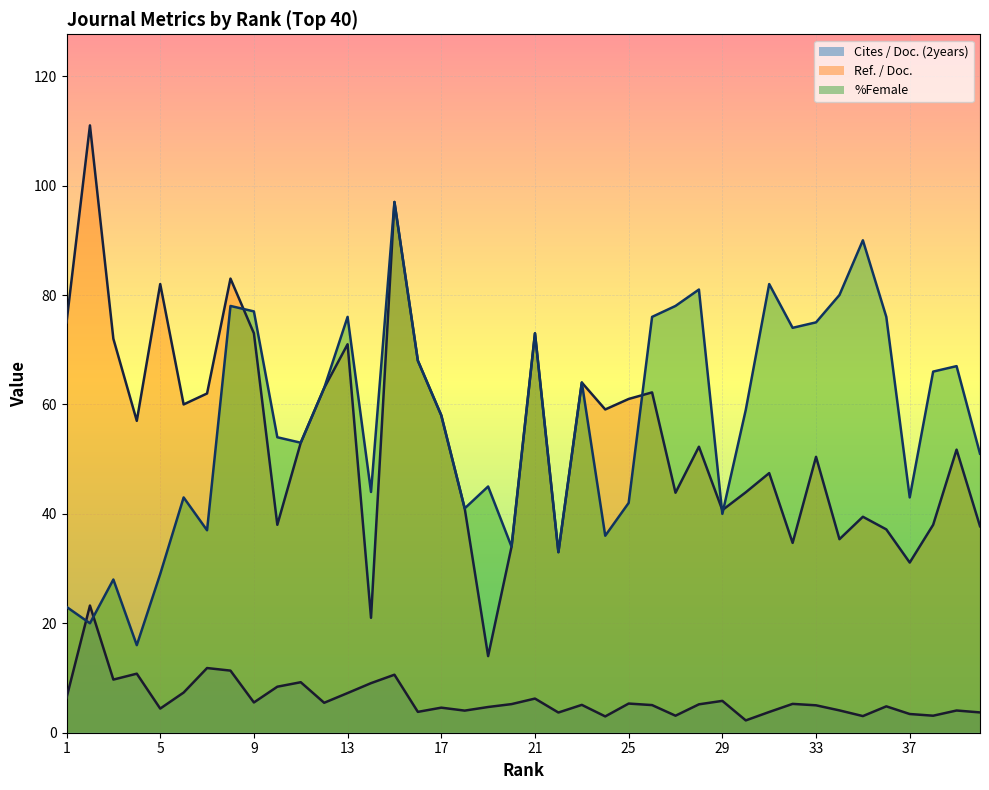

Is the value of %Female at 16 greater than the value of Ref. / Doc. at 8?

No